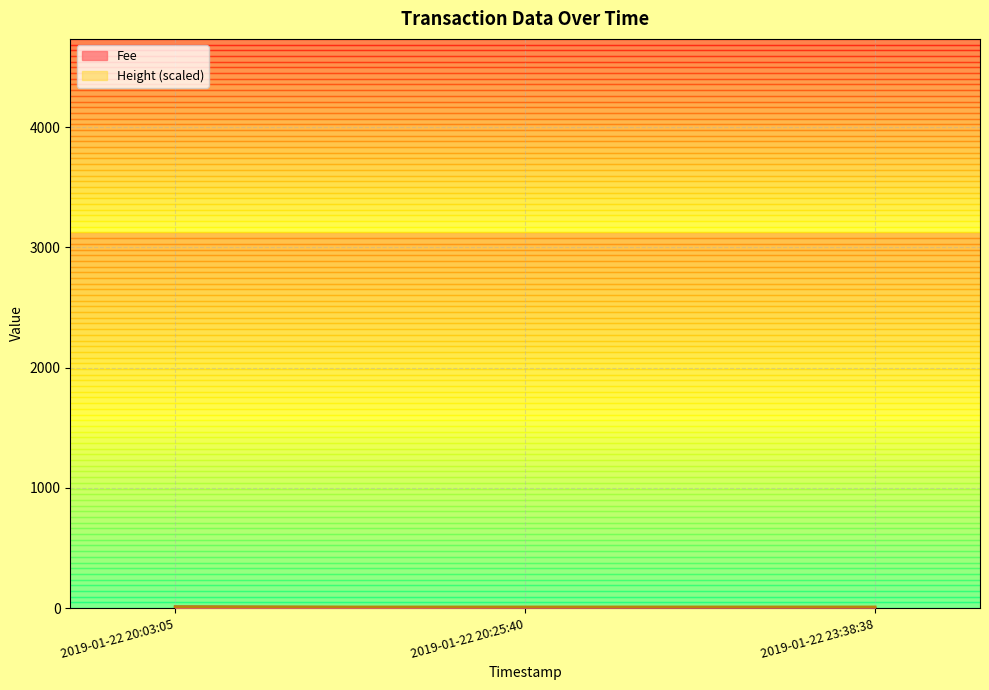

At which label is Fee closest to 9?

2019-01-22 20:03:05